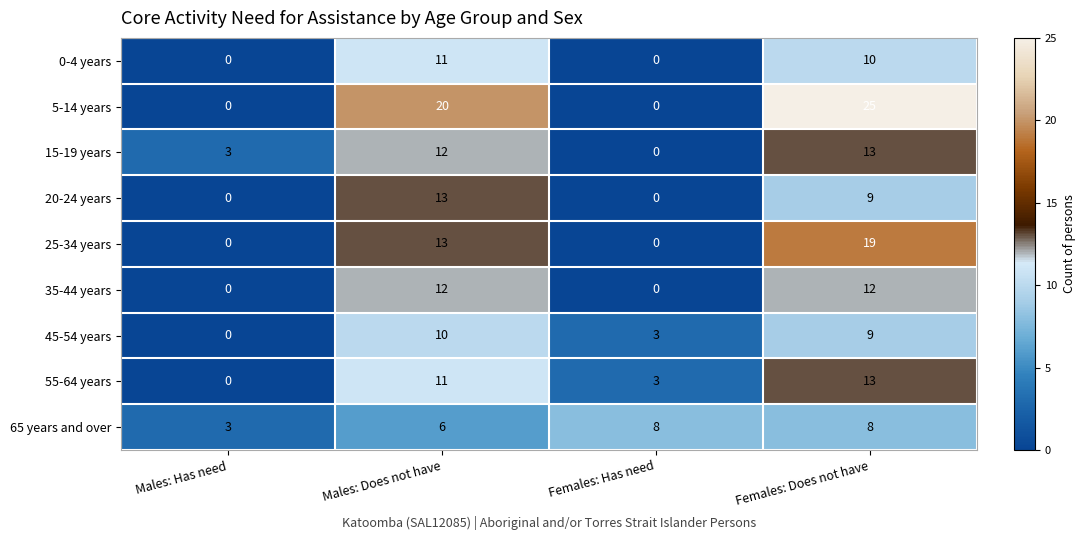

What is the total value across all series at Females: Does not have?

118